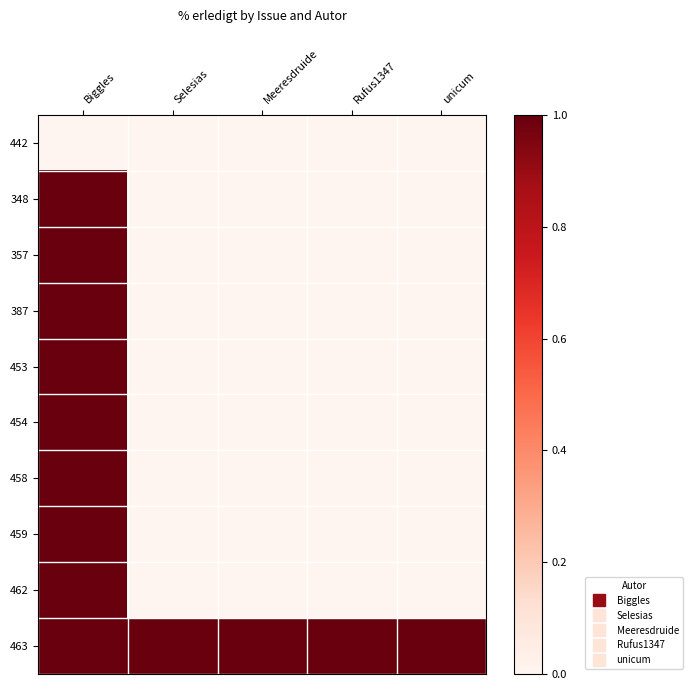

Reading left to right, transcribe all the data shown in this chart.

442: Biggles=0	Selesias=0	Meeresdruide=0	Rufus1347=0	unicum=0
348: Biggles=1	Selesias=0	Meeresdruide=0	Rufus1347=0	unicum=0
357: Biggles=1	Selesias=0	Meeresdruide=0	Rufus1347=0	unicum=0
387: Biggles=1	Selesias=0	Meeresdruide=0	Rufus1347=0	unicum=0
453: Biggles=1	Selesias=0	Meeresdruide=0	Rufus1347=0	unicum=0
454: Biggles=1	Selesias=0	Meeresdruide=0	Rufus1347=0	unicum=0
458: Biggles=1	Selesias=0	Meeresdruide=0	Rufus1347=0	unicum=0
459: Biggles=1	Selesias=0	Meeresdruide=0	Rufus1347=0	unicum=0
462: Biggles=1	Selesias=0	Meeresdruide=0	Rufus1347=0	unicum=0
463: Biggles=1	Selesias=1	Meeresdruide=1	Rufus1347=1	unicum=1